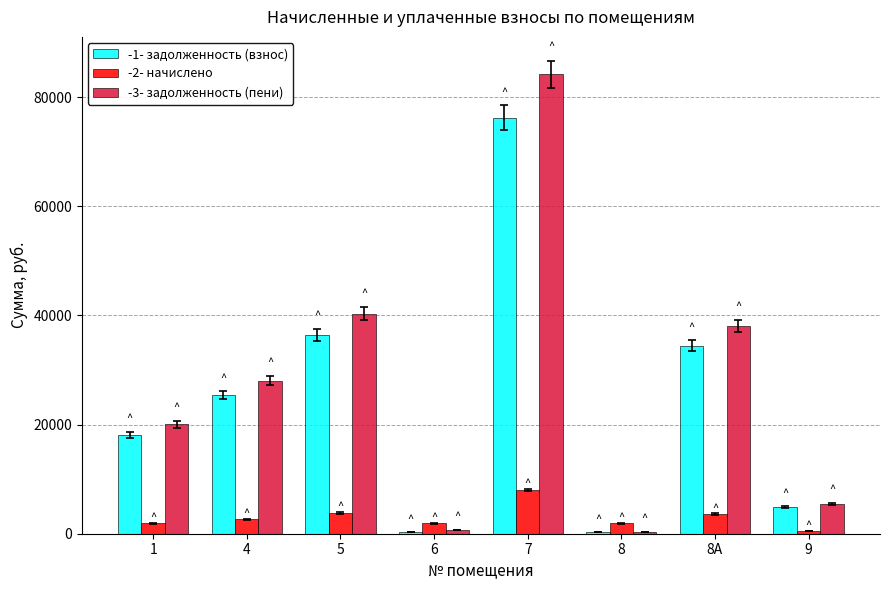

What is the label of the 2nd bar from the left?

4